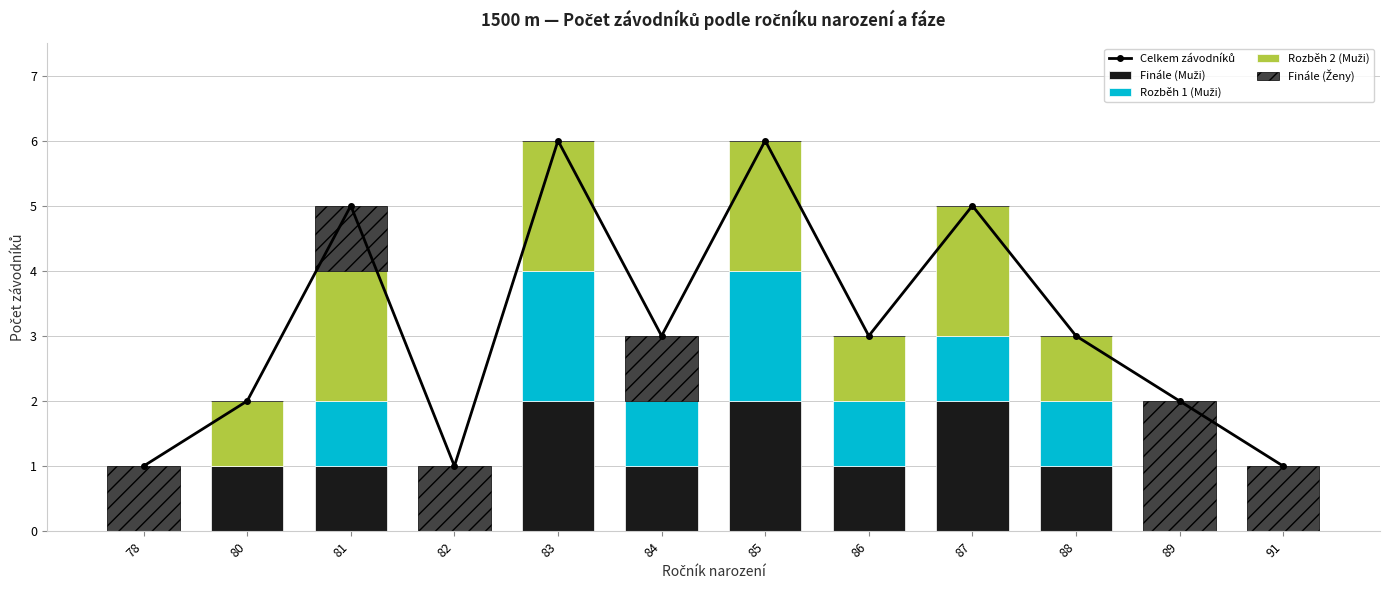

Count the Celkem závodníků values in the range 2 to 5.

7